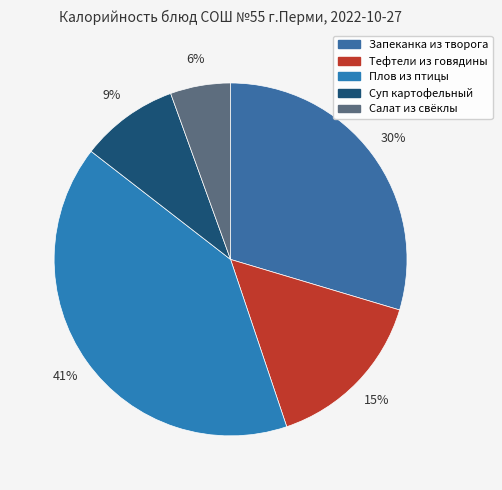

Does any single category account for the majority?

No